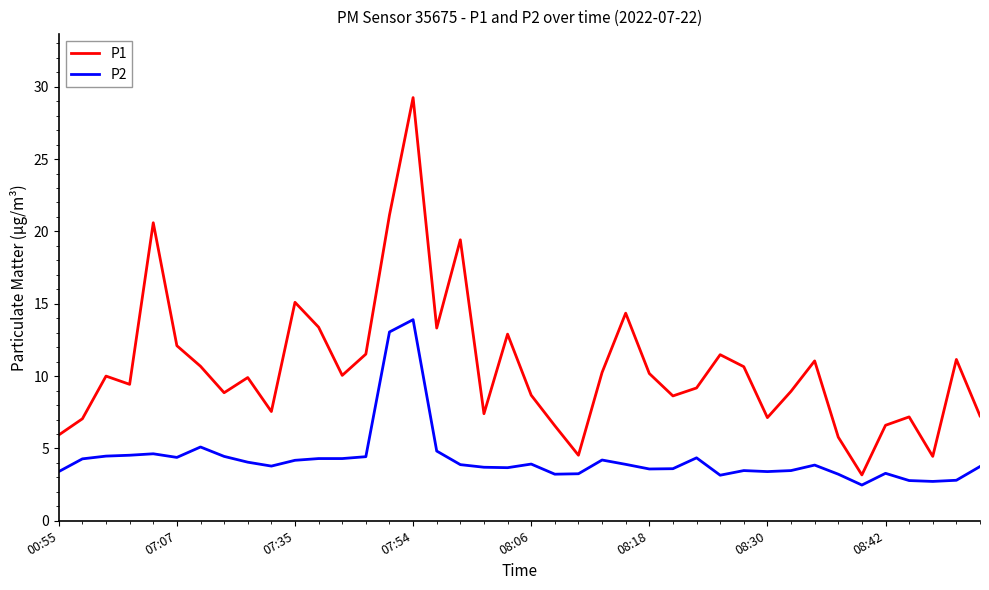

What is the average value of the P1 series?

10.6